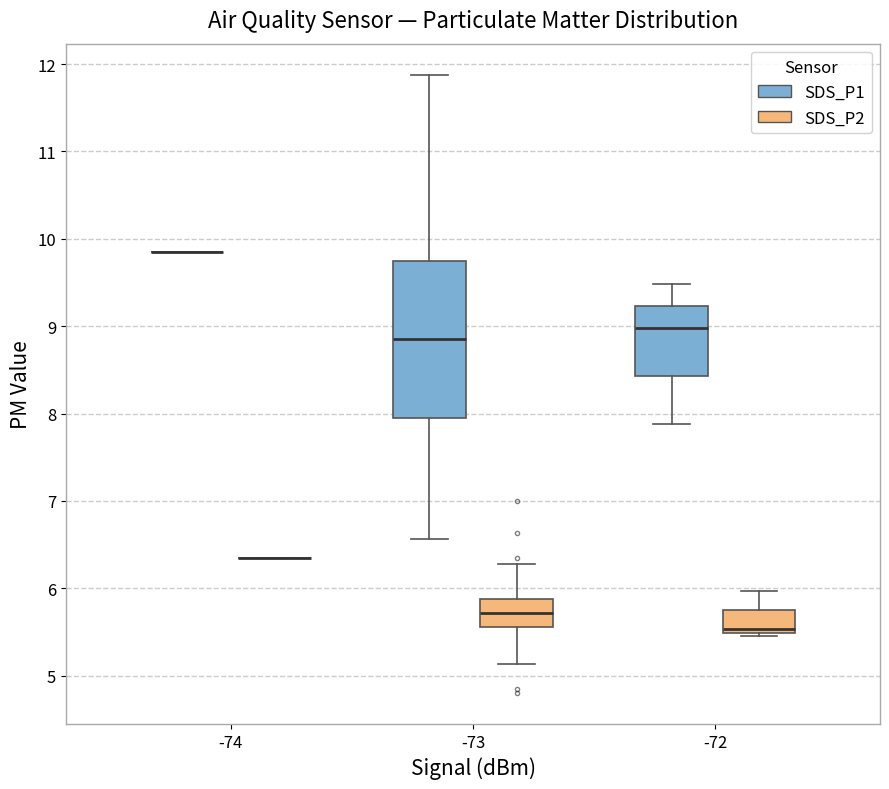

Comparing the boxes themselves (not the whiskers), which one is the tallest?

-73 (SDS_P1)